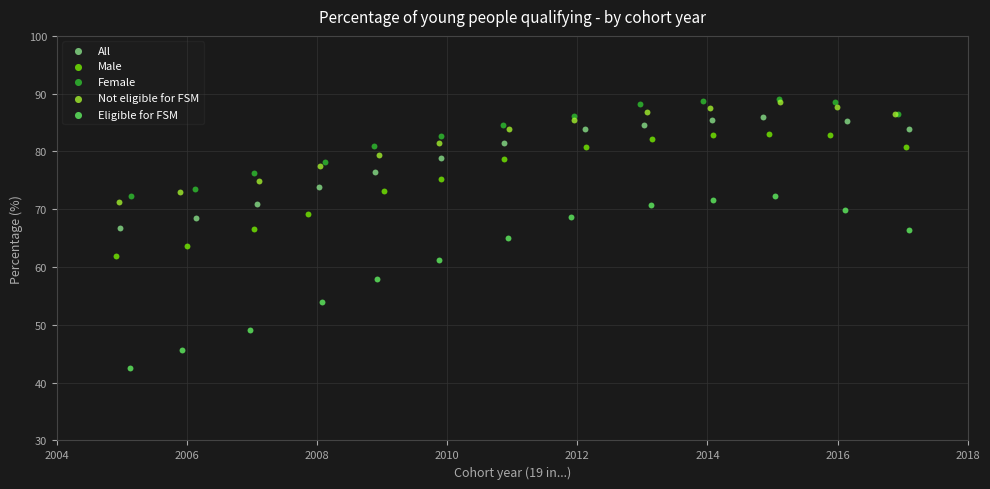

Which series reaches the minimum Y coordinate?

Eligible for FSM